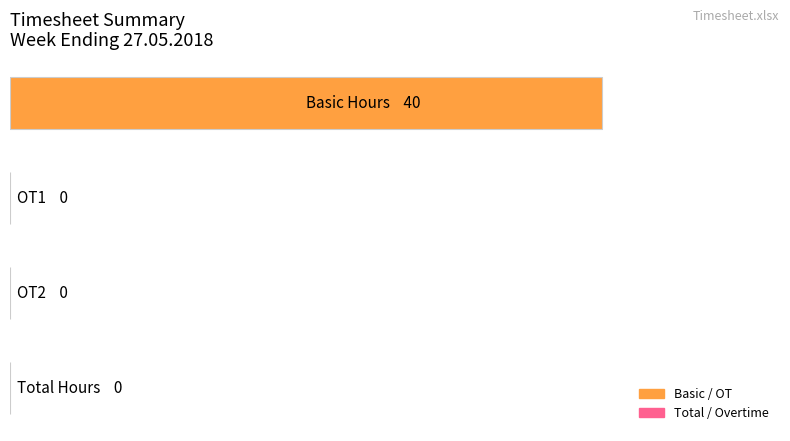

Are the bars horizontal?

Yes